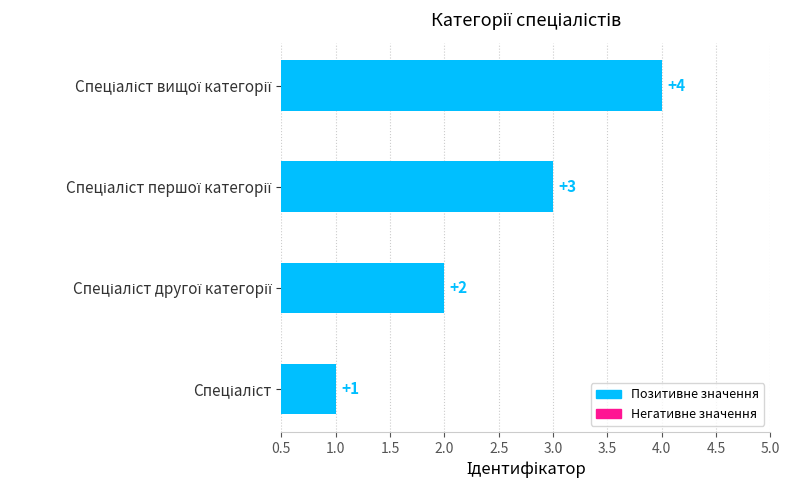

What is the smallest value displayed?

1